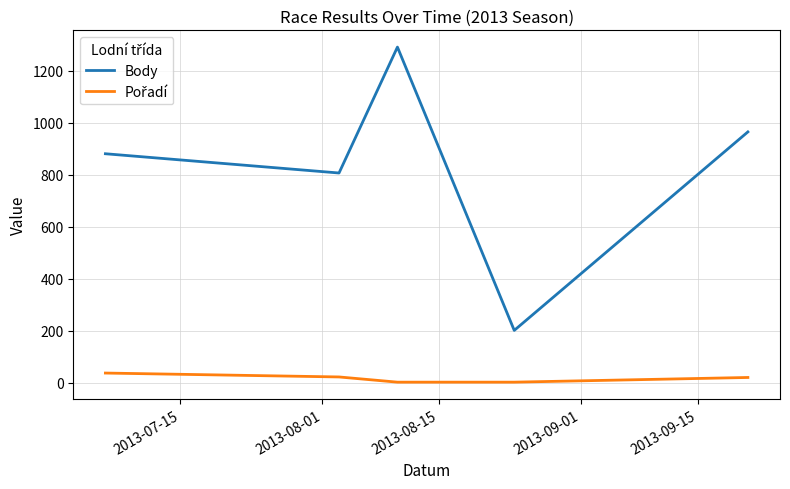

What is the difference between the maximum and minimum values in the Body series?

1089